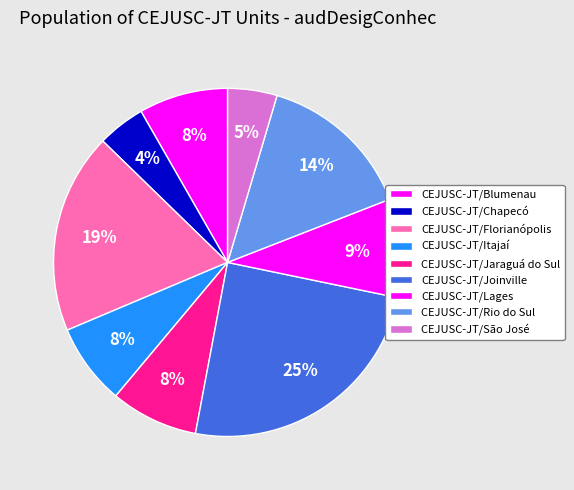

Does any single category account for the majority?

No